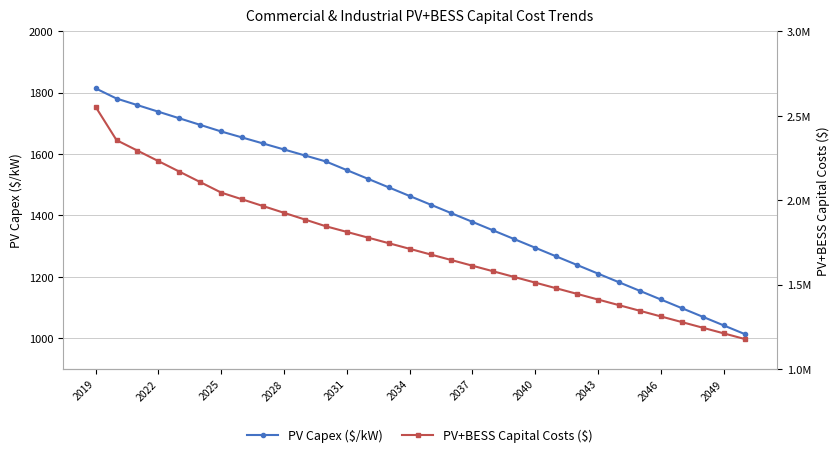

Is this an area chart (filled region under the line)?

No